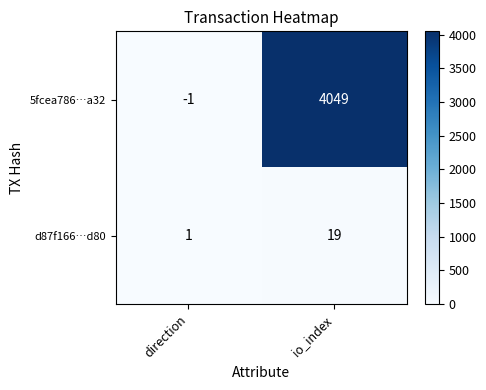

Reading right to left, transcribe all the data shown in this chart.

5fcea786…a32: 4049	-1
d87f166…d80: 19	1